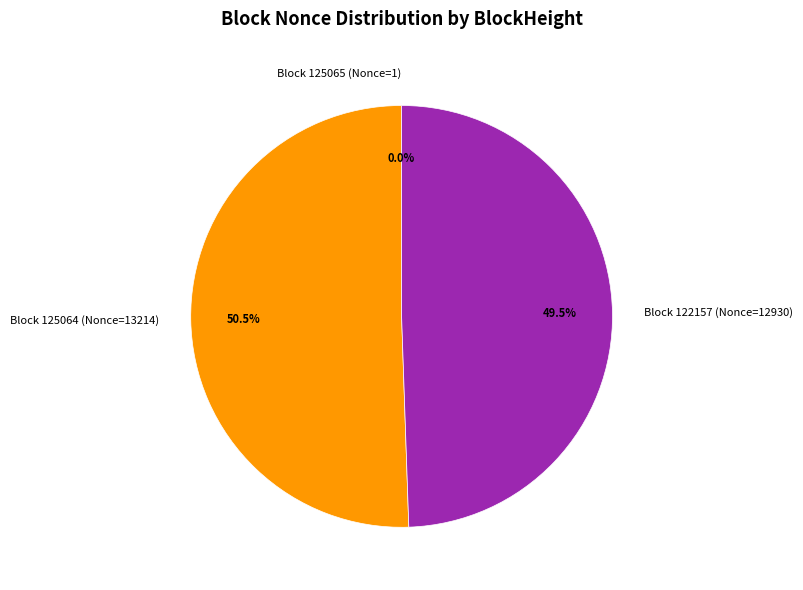

What is the ratio of the value at Block 122157 (Nonce=12930) to the value at Block 125064 (Nonce=13214)?

1.0